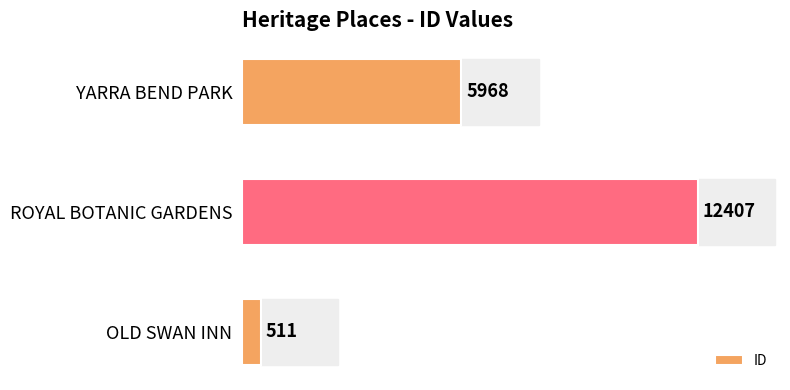

What is the smallest value displayed?

511